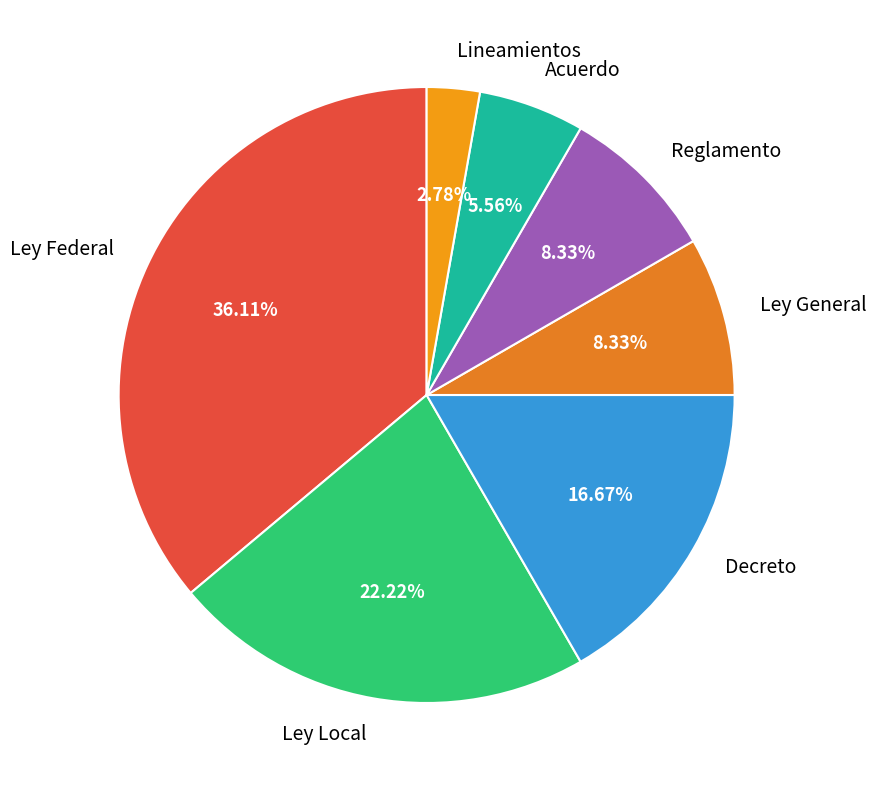

Does Acuerdo account for over 50% of the chart?

No